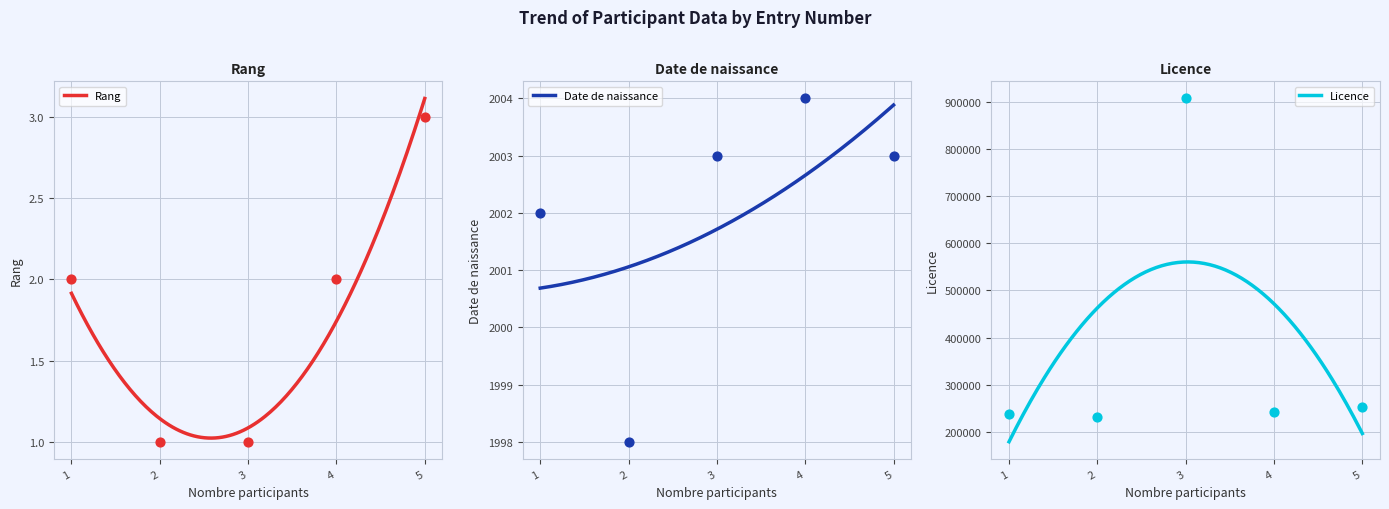

At which category is the sum across all series the highest?

3